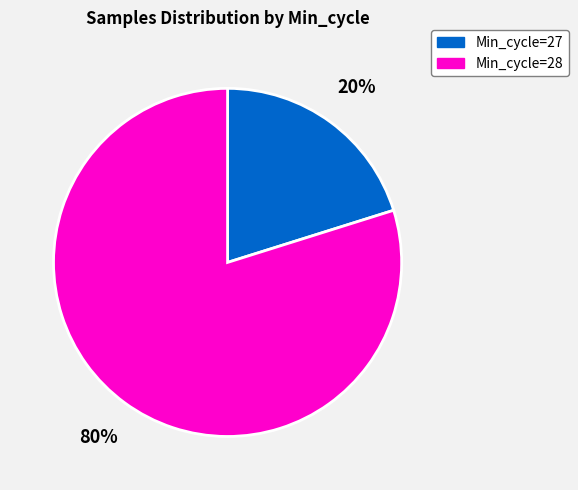

Is there a majority slice in this chart?

Yes